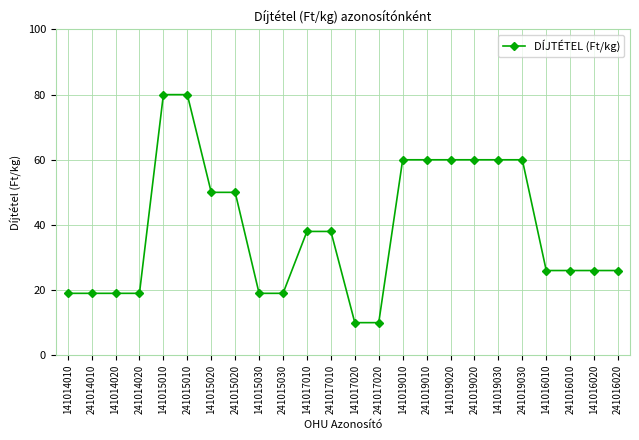

Reading left to right, what are all the values shown in this chart?

19	19	19	19	80	80	50	50	19	19	38	38	10	10	60	60	60	60	60	60	26	26	26	26